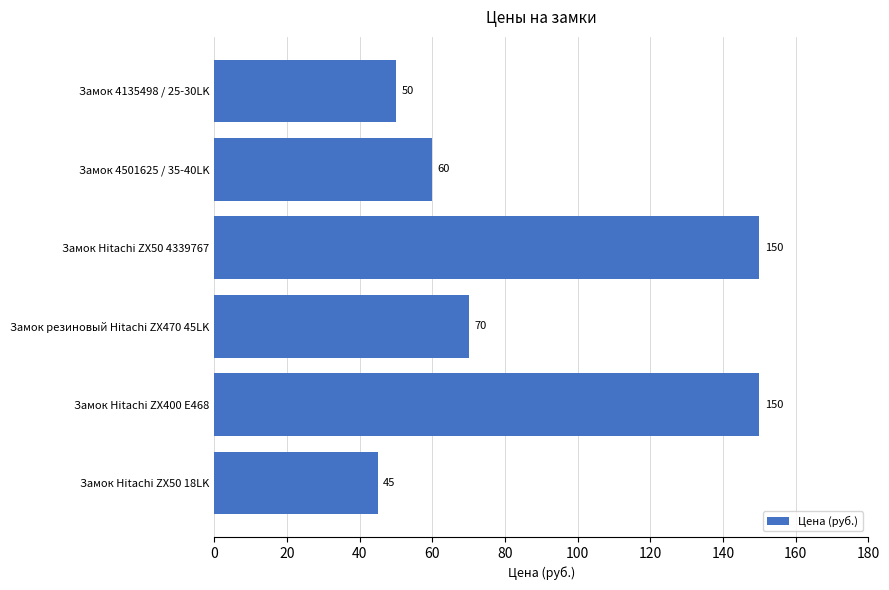

Where is the data nearest to the value 97?

Замок резиновый Hitachi ZX470 45LK